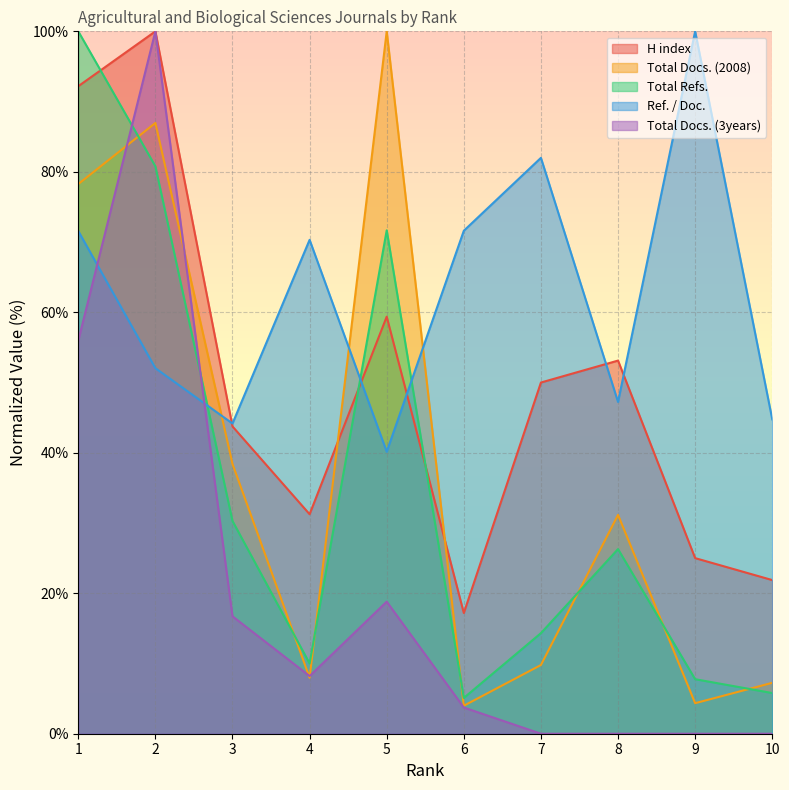

What is the approximate value of Total Refs. at 10?

5.8